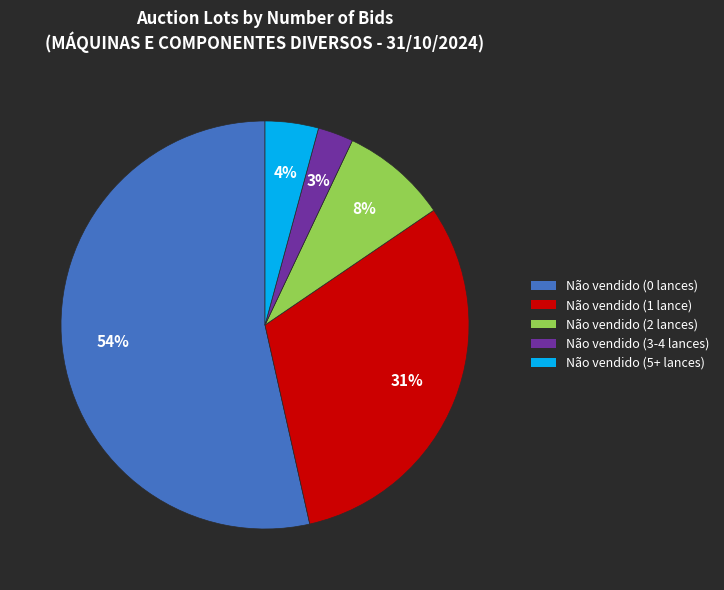

Which category has the biggest portion of the pie?

Não vendido (0 lances)